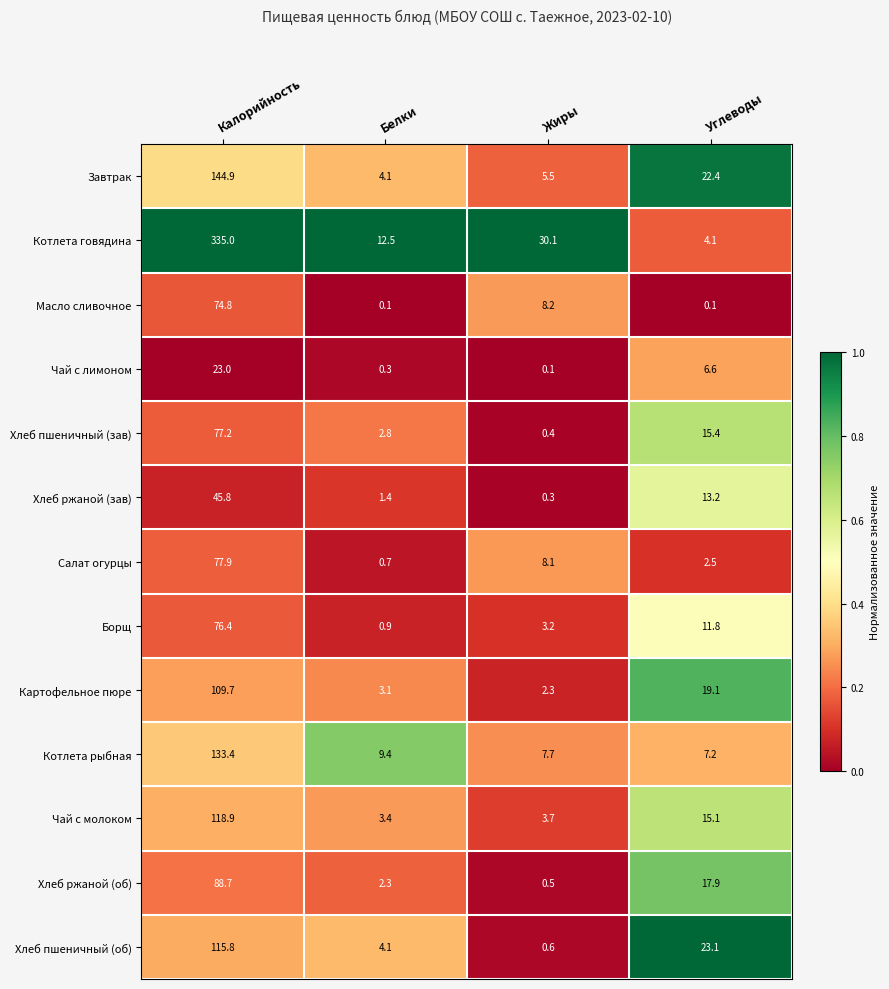

Which series has the widest spread of values?

Котлета говядина